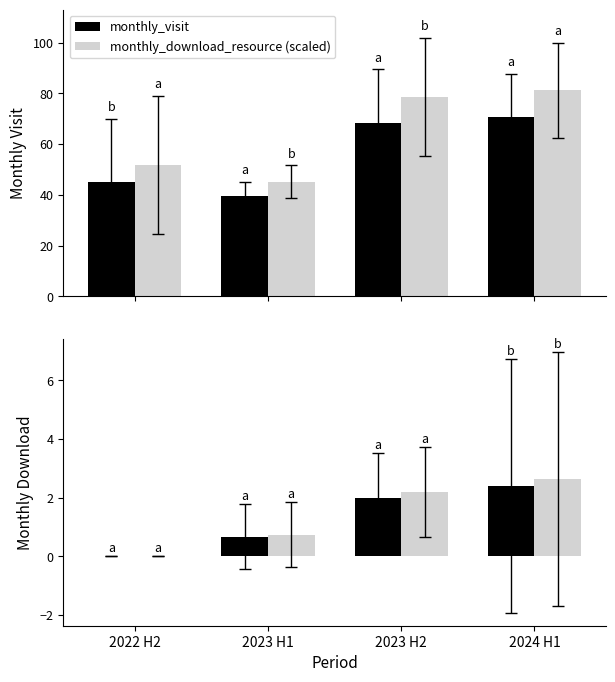

Which series has the largest total across all categories?

monthly_download_resource (scaled)